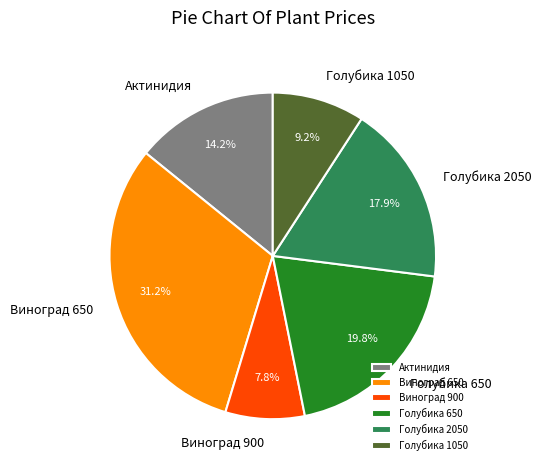

Do Виноград 650 and Голубика 1050 together represent more than half of the pie?

No